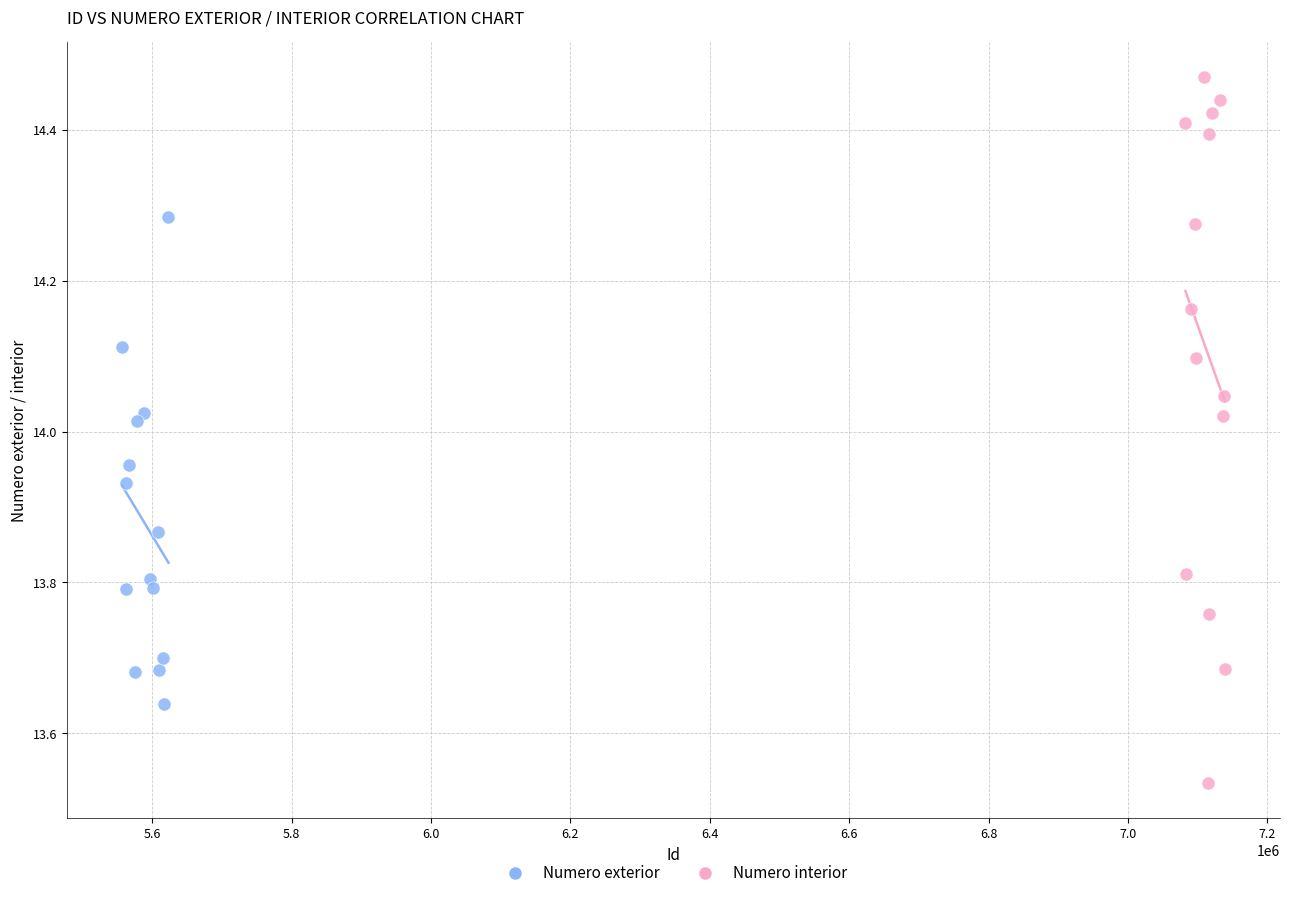

What are all the series names shown in the legend?

Numero exterior, Numero interior